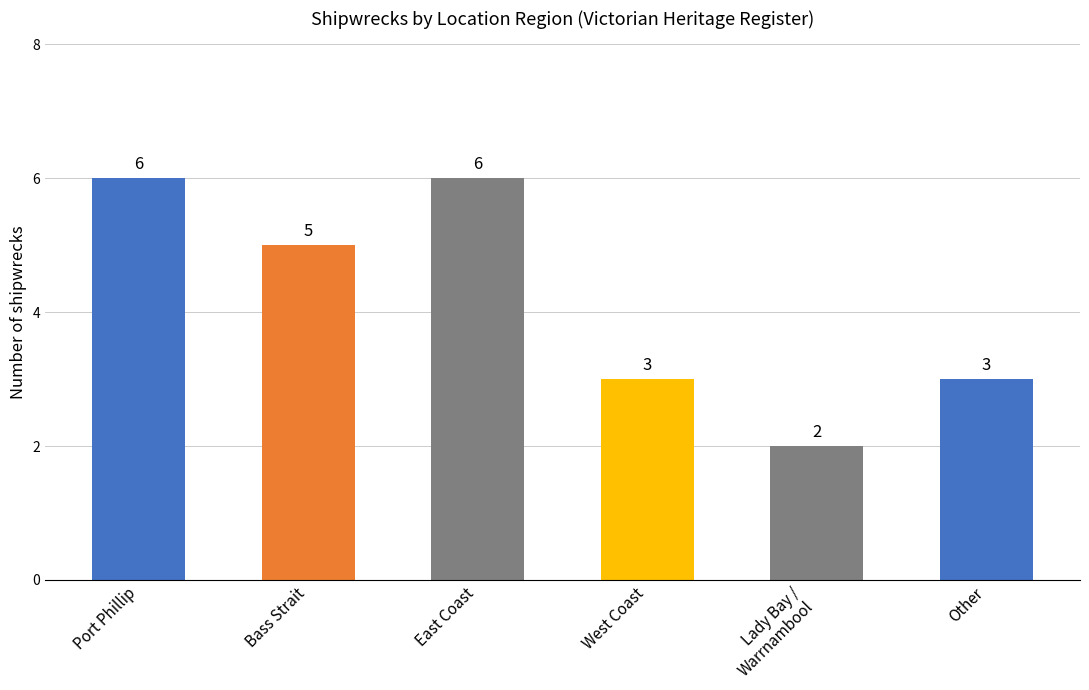

The chart shows a value of 3 at Other. True or false?

True